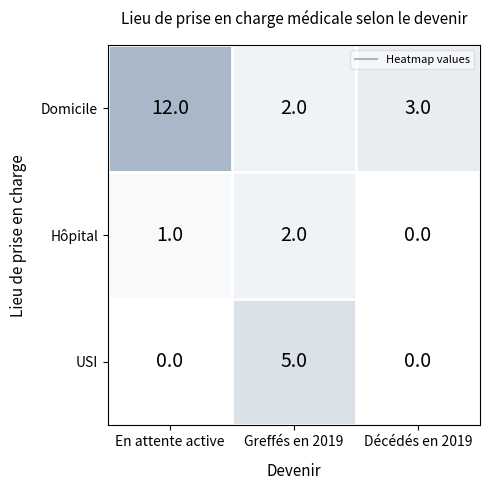

The USI series shows 7 at Greffés en 2019. True or false?

False